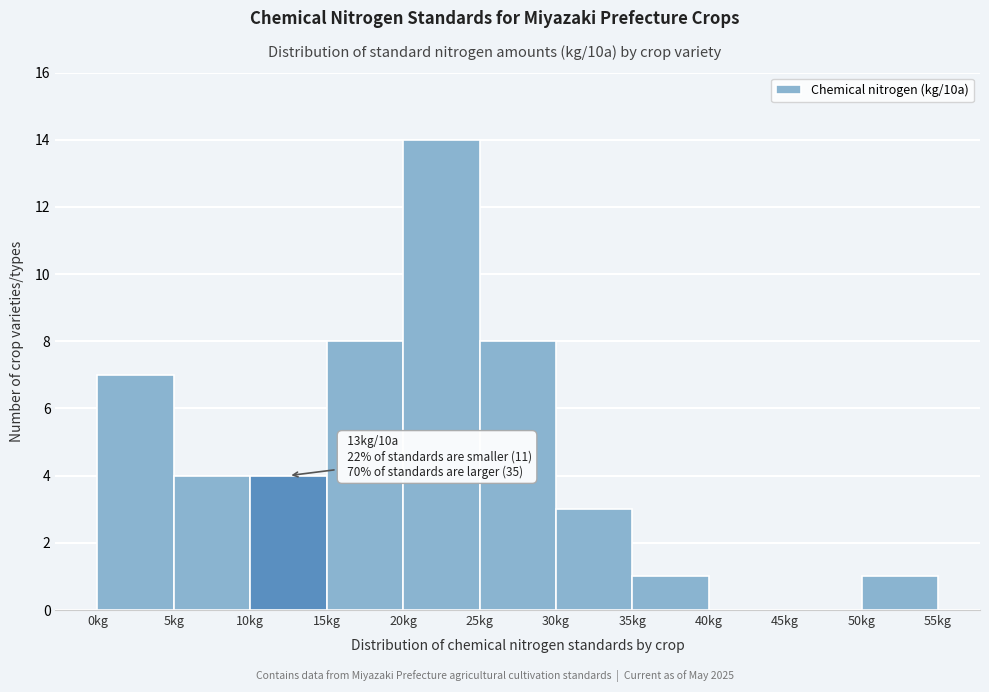

Over which range of the x-axis is the bar tallest?

20 to 25